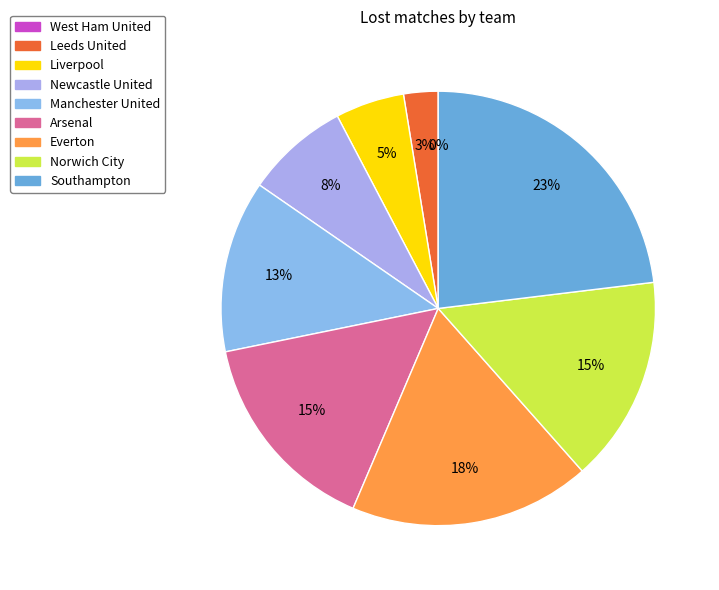

Does Liverpool account for over 50% of the chart?

No